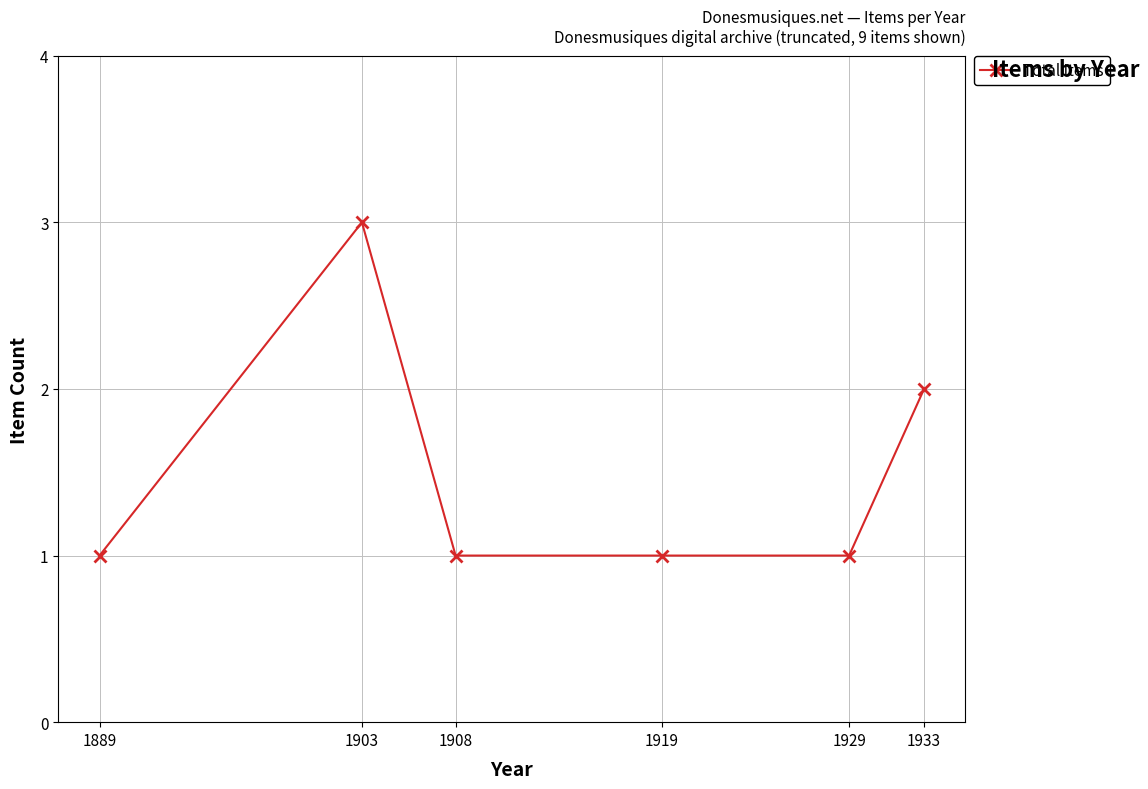

Reading left to right, list all the values displayed in this chart.

1889=1	1903=3	1908=1	1919=1	1929=1	1933=2